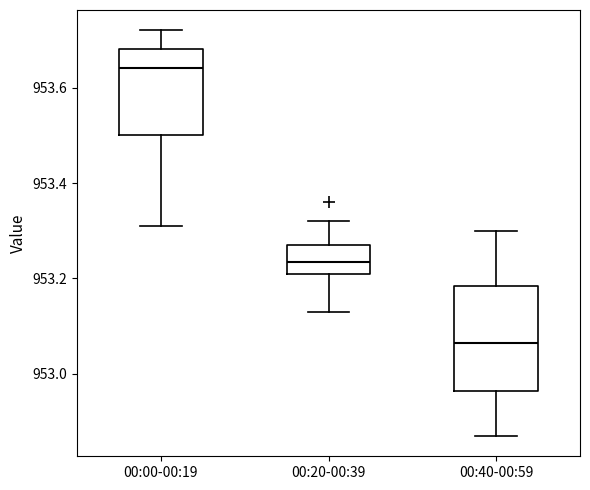

Which box's median line is the lowest?

00:40-00:59